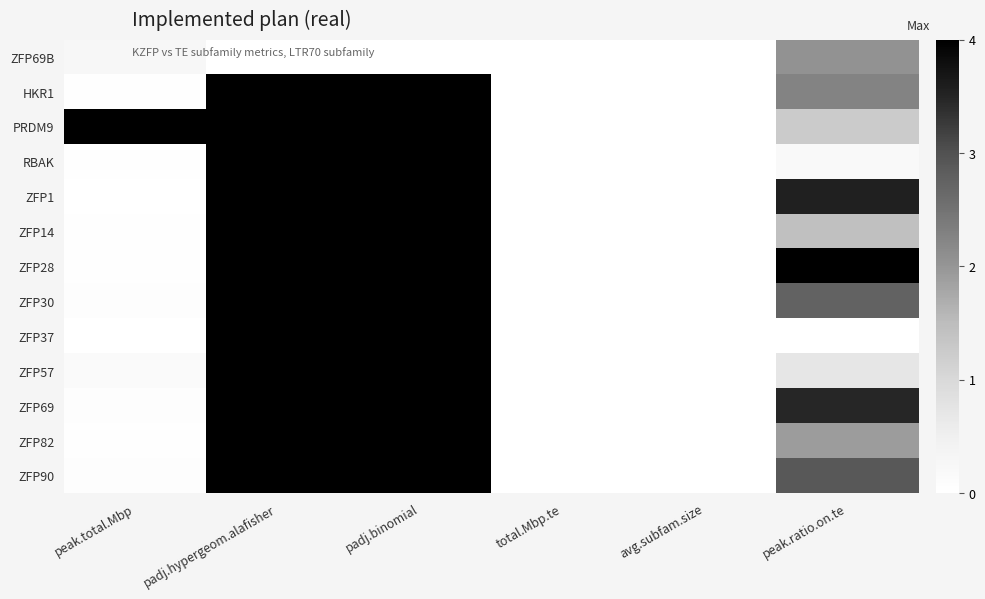

What is the total value across all series at padj.binomial?

48.0